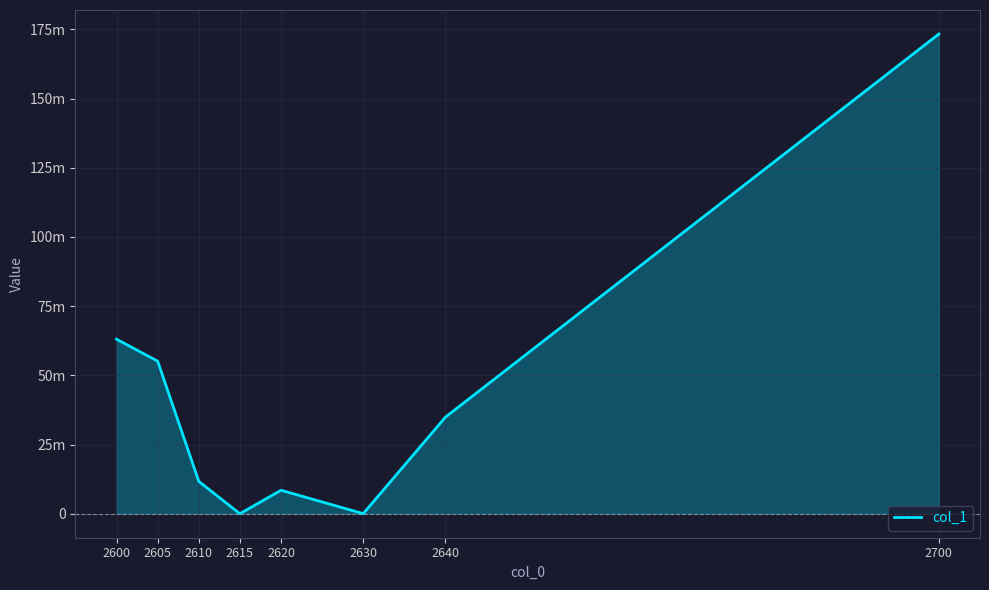

What is the approximate value at 2630?

31045